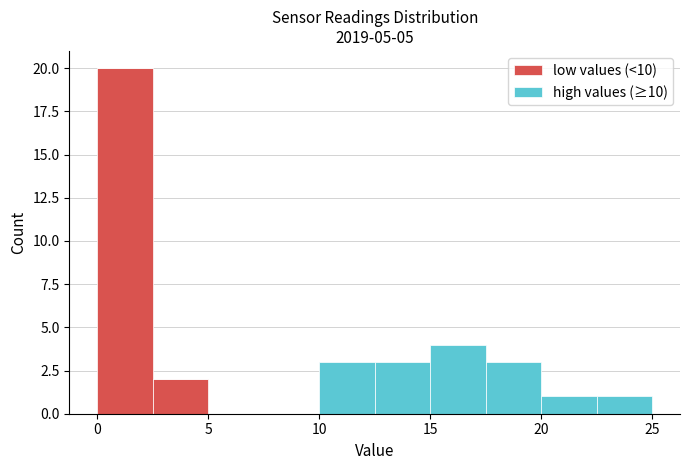

Reading left to right, list every stacked bar in this chart as the range it spans on the x-axis followed by its total height. The values are not printed on the chart, so give them approximately, as read against the axis.

0.0 to 2.5: 20
2.5 to 5.0: 2
5.0 to 7.5: 0
7.5 to 10.0: 0
10.0 to 12.5: 3
12.5 to 15.0: 3
15.0 to 17.5: 4
17.5 to 20.0: 3
20.0 to 22.5: 1
22.5 to 25.0: 1